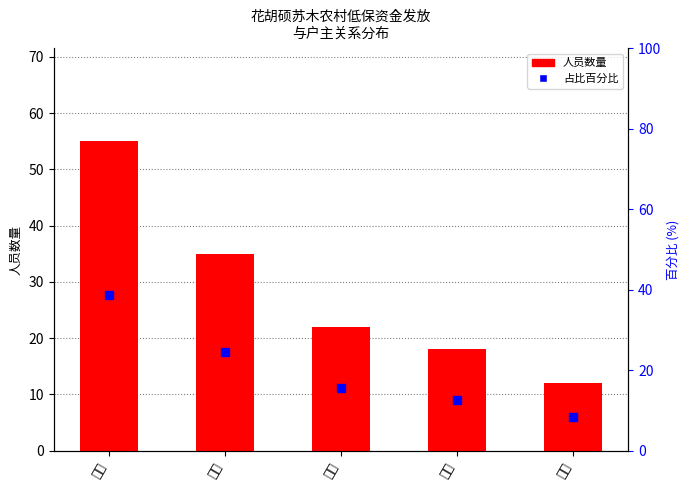

Is it true that 占比百分比 equals 8.5 at 其他?

True